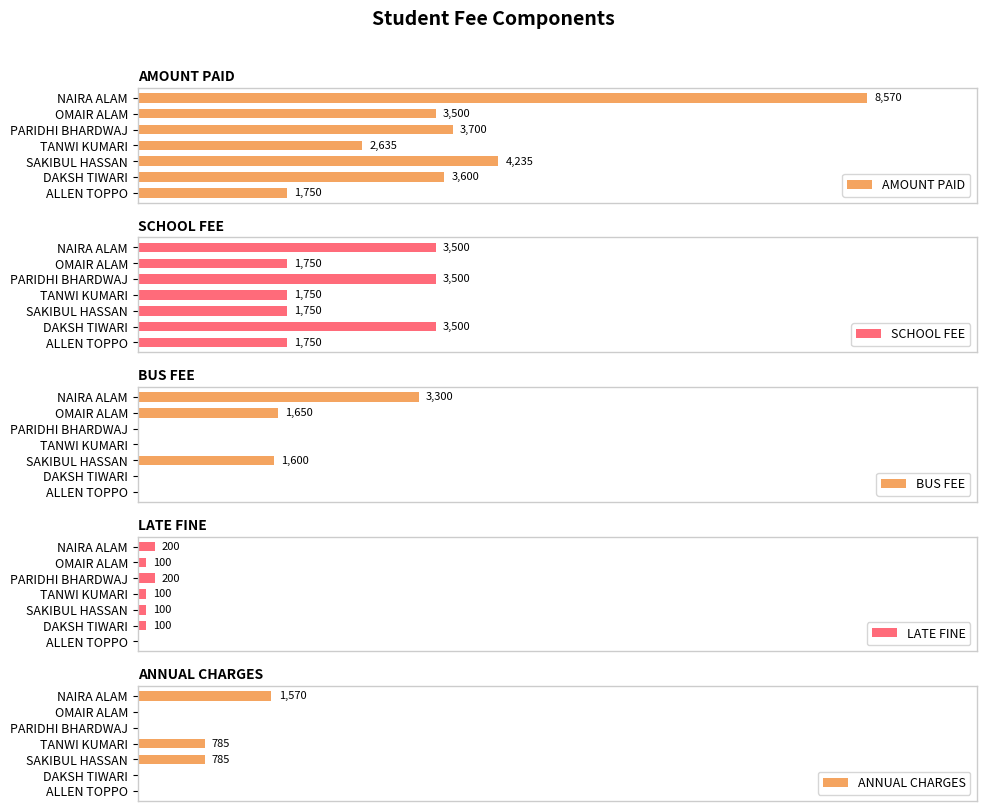

What is the average value of the SCHOOL FEE series?

2500